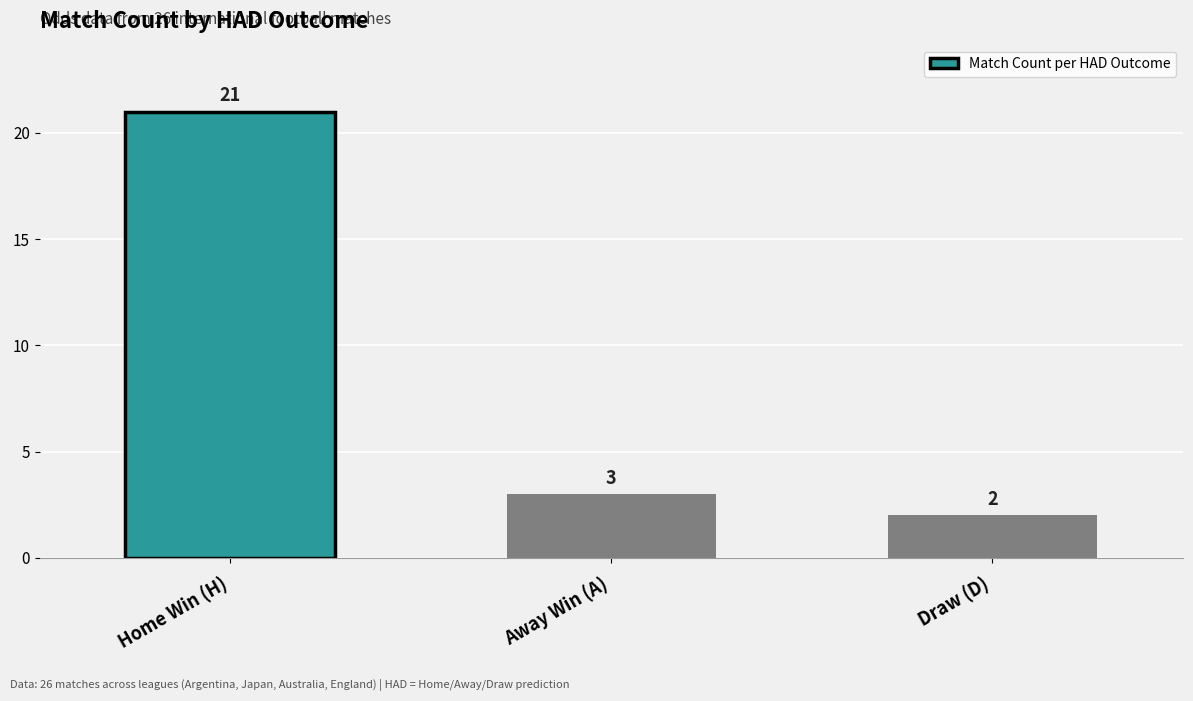

What is the ratio of the value at Home Win (H) to the value at Away Win (A)?

7.0